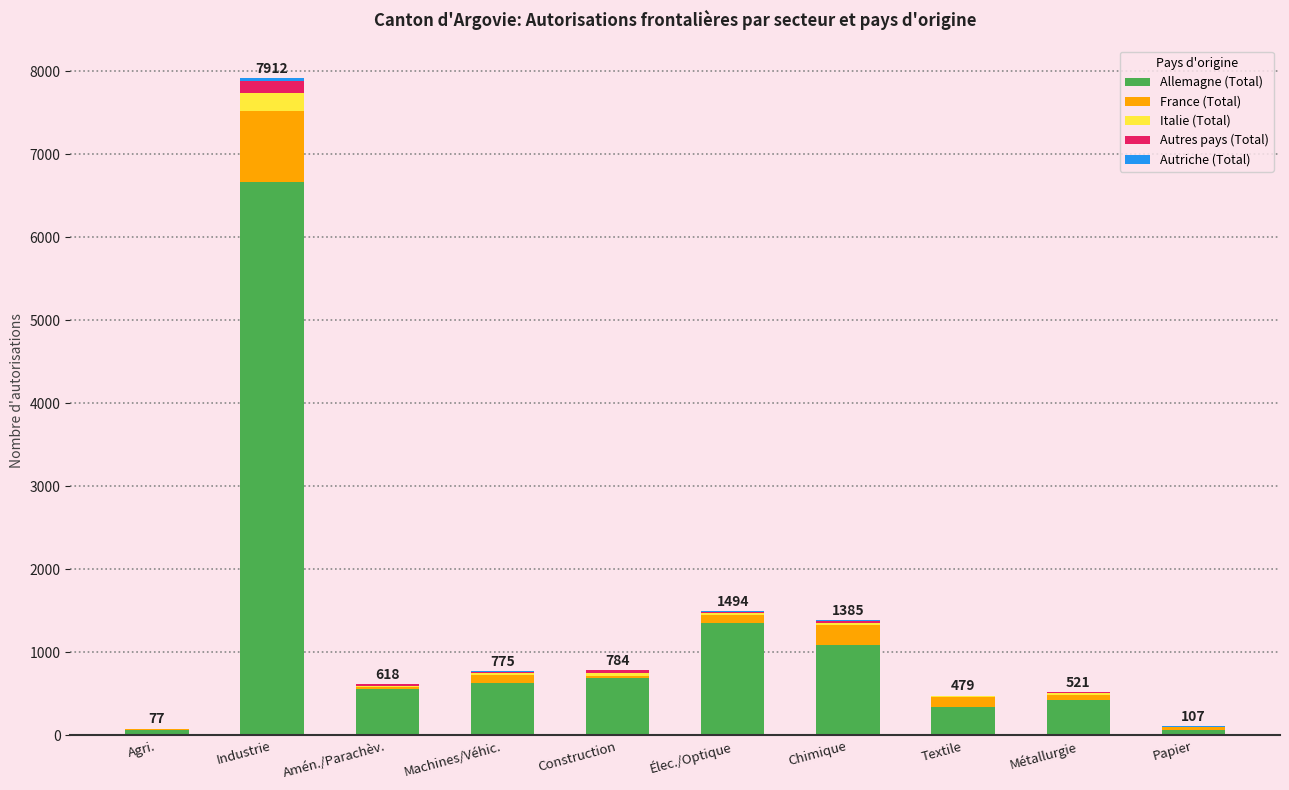

At which category is the sum across all series the highest?

Industrie